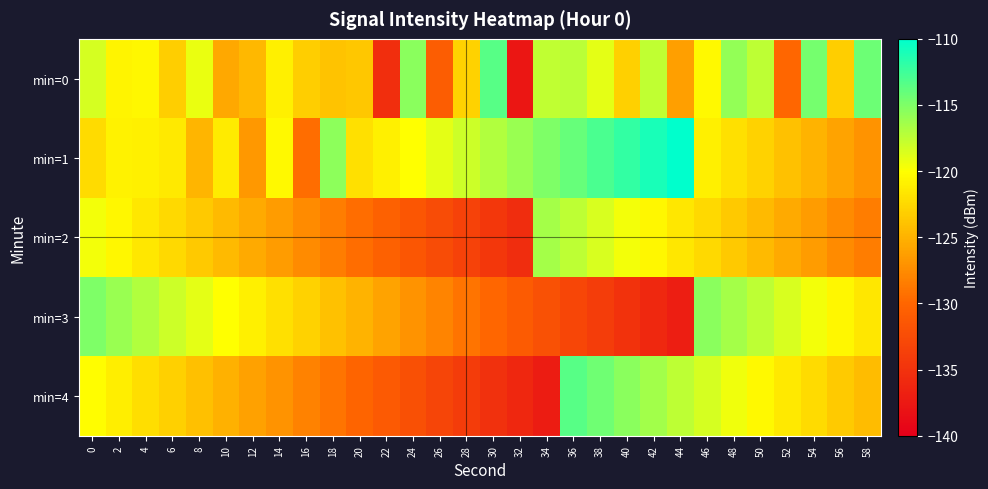

Reading left to right, extract all data points from this chart.

min=0: 0=-118.4	2=-120.8	4=-120.5	6=-123.2	8=-119.2	10=-125.7	12=-124.6	14=-121.0	16=-123.2	18=-123.9	20=-123.7	22=-135.3	24=-115.5	26=-130.8	28=-123.0	30=-113.4	32=-137.7	34=-117.6	36=-117.3	38=-119.0	40=-123.0	42=-117.6	44=-126.2	46=-120.4	48=-115.7	50=-117.4	52=-130.0	54=-114.6	56=-123.2	58=-114.3
min=1: 0=-122.4	2=-120.9	4=-120.9	6=-121.4	8=-124.9	10=-121.3	12=-126.6	14=-120.4	16=-129.6	18=-115.6	20=-122.0	22=-121.0	24=-120.0	26=-119.0	28=-118.0	30=-117.0	32=-116.0	34=-115.0	36=-114.0	38=-113.0	40=-112.0	42=-111.0	44=-110.0	46=-121.0	48=-122.0	50=-123.0	52=-124.0	54=-125.0	56=-126.0	58=-127.0
min=2: 0=-119.5	2=-120.5	4=-121.5	6=-122.5	8=-123.5	10=-124.5	12=-125.5	14=-126.5	16=-127.5	18=-128.5	20=-129.5	22=-130.5	24=-131.5	26=-132.5	28=-133.5	30=-134.5	32=-135.5	34=-116.5	36=-117.5	38=-118.5	40=-119.5	42=-120.5	44=-121.5	46=-122.5	48=-123.5	50=-124.5	52=-125.5	54=-126.5	56=-127.5	58=-128.5
min=3: 0=-115.0	2=-116.0	4=-117.0	6=-118.0	8=-119.0	10=-120.0	12=-121.0	14=-122.0	16=-123.0	18=-124.0	20=-125.0	22=-126.0	24=-127.0	26=-128.0	28=-129.0	30=-130.0	32=-131.0	34=-132.0	36=-133.0	38=-134.0	40=-135.0	42=-136.0	44=-137.0	46=-115.5	48=-116.5	50=-117.5	52=-118.5	54=-119.5	56=-120.5	58=-121.5
min=4: 0=-120.1	2=-121.1	4=-122.1	6=-123.1	8=-124.1	10=-125.1	12=-126.1	14=-127.1	16=-128.1	18=-129.1	20=-130.1	22=-131.1	24=-132.1	26=-133.1	28=-134.1	30=-135.1	32=-136.1	34=-137.1	36=-113.4	38=-114.4	40=-115.4	42=-116.4	44=-117.4	46=-118.4	48=-119.4	50=-120.4	52=-121.4	54=-122.4	56=-123.4	58=-124.4